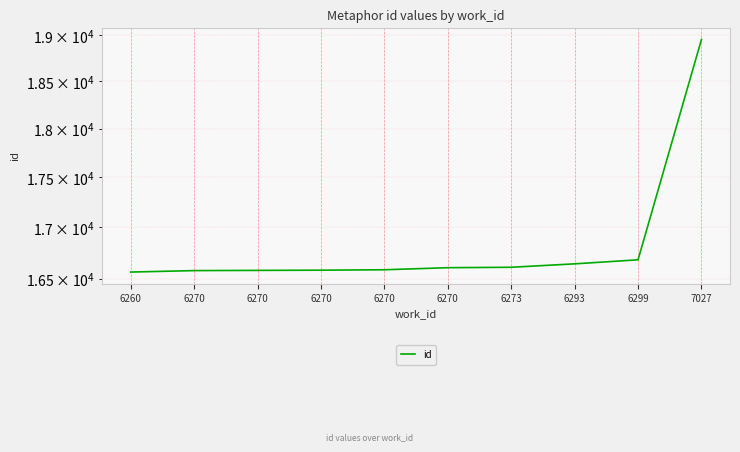

What is the minimum value shown in the chart?

16565